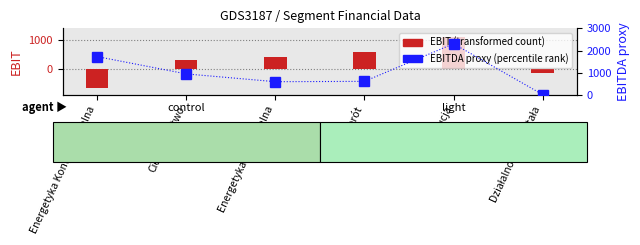

Are the bars grouped side by side (vs. stacked)?

No